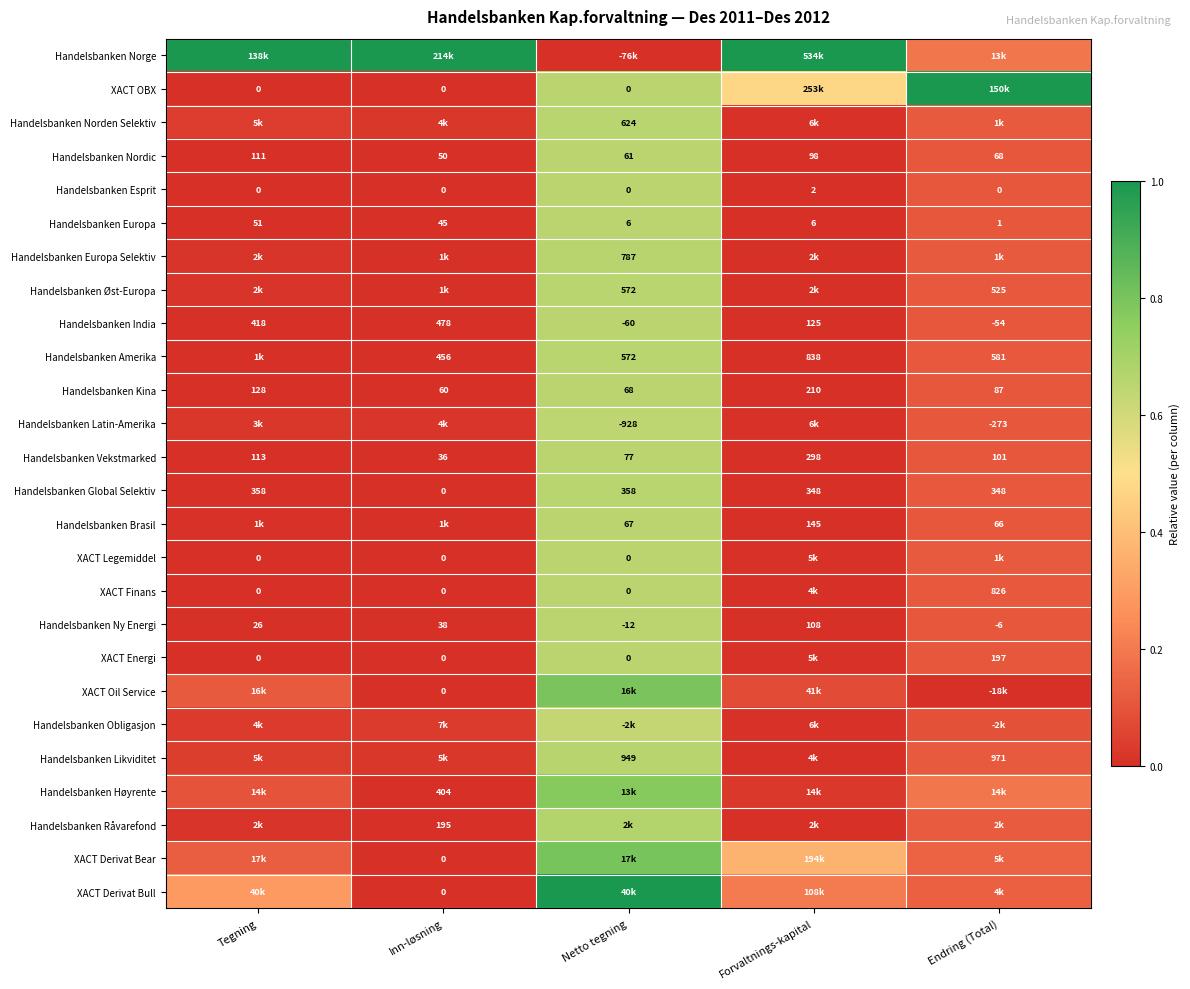

Where is Handelsbanken Europa nearest to the value 26?

Inn-løsning